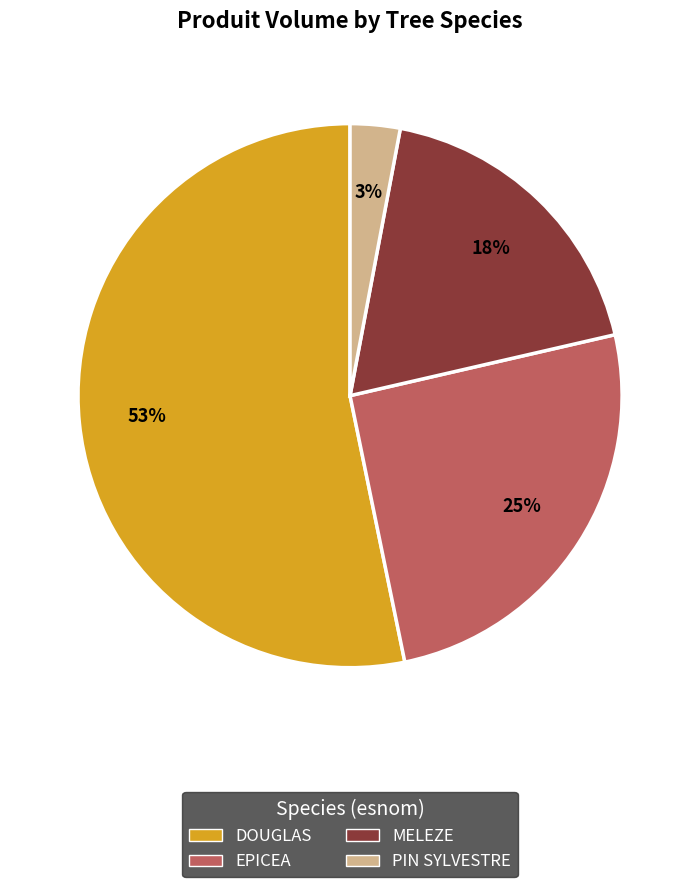

Does any single category account for the majority?

Yes